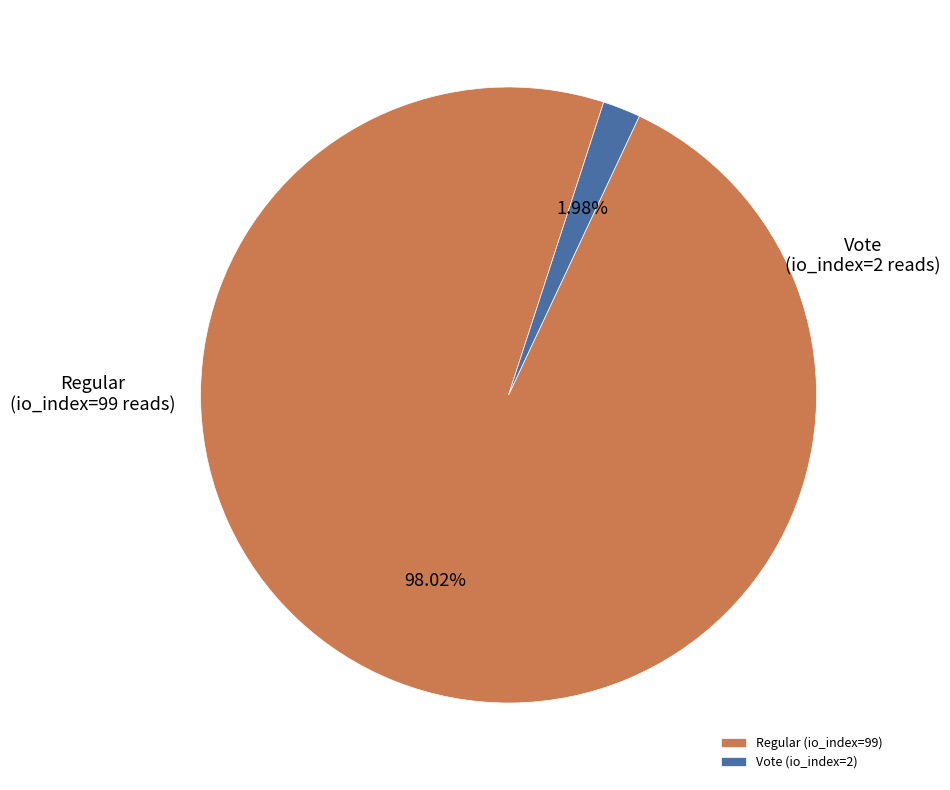

Which has a higher value, Regular (io_index=99) or Vote (io_index=2)?

Regular (io_index=99)